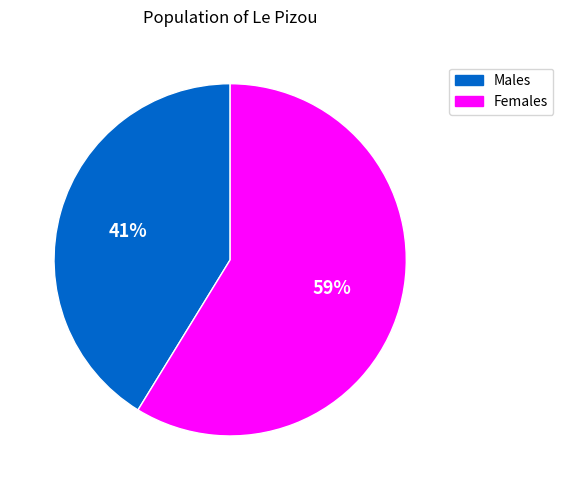

To the nearest percent, what is the average slice percentage?

50%